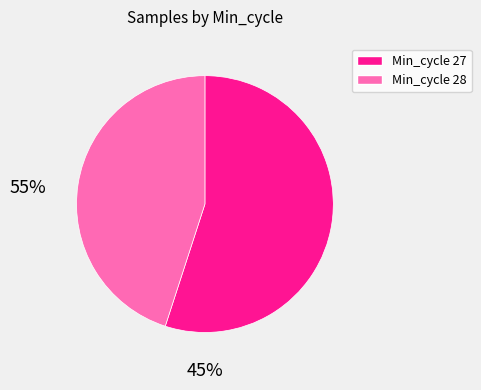

What is the majority slice?

Min_cycle 27